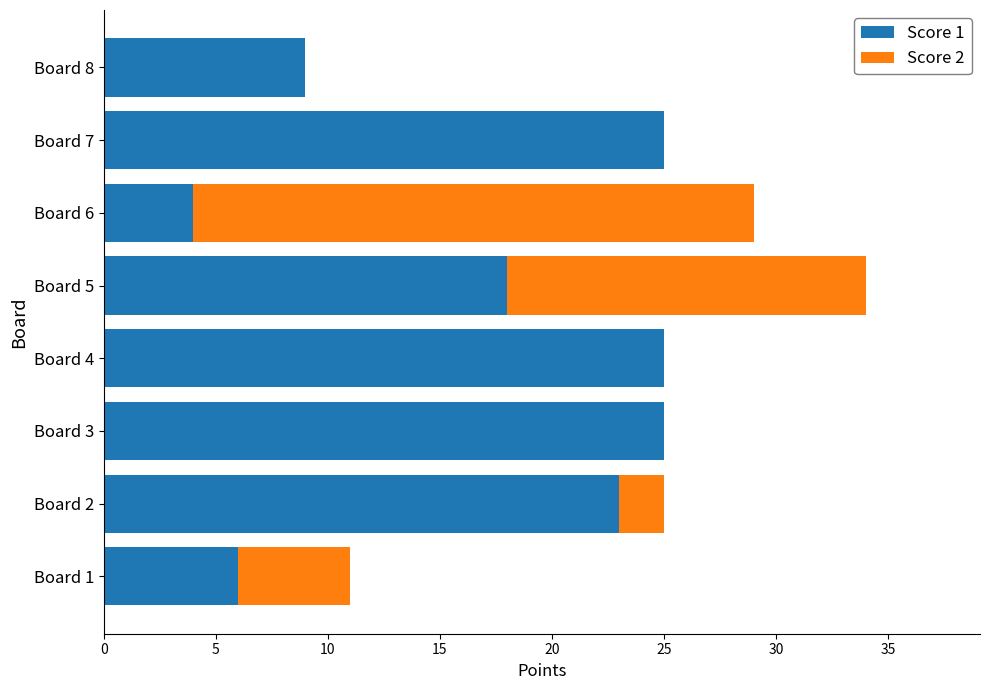

The Score 1 series shows 6 at Board 6. True or false?

False